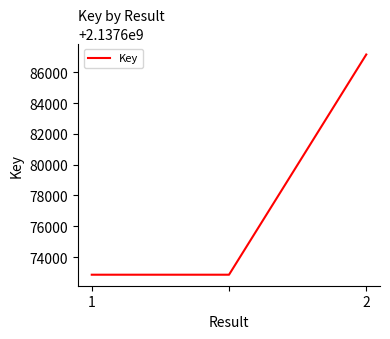

What is the greatest value displayed?

2137687147